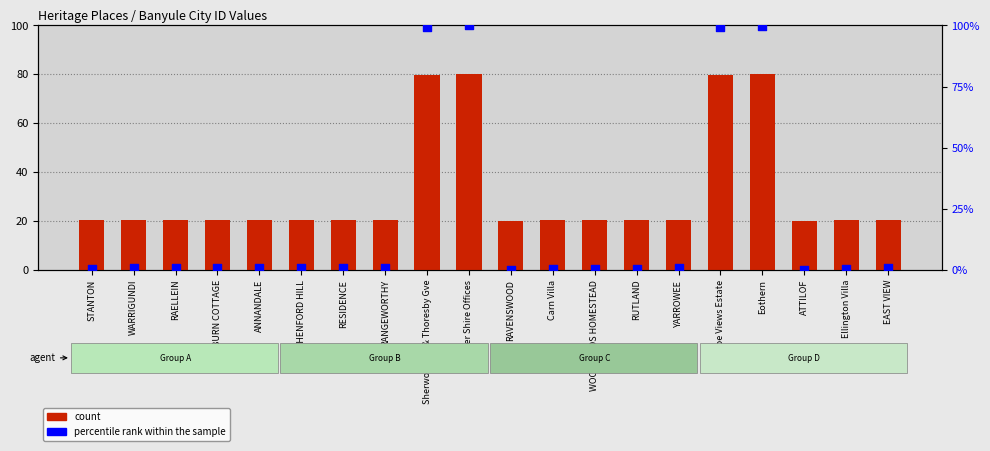

Which series contains the lowest Y value?

percentile rank within the sample